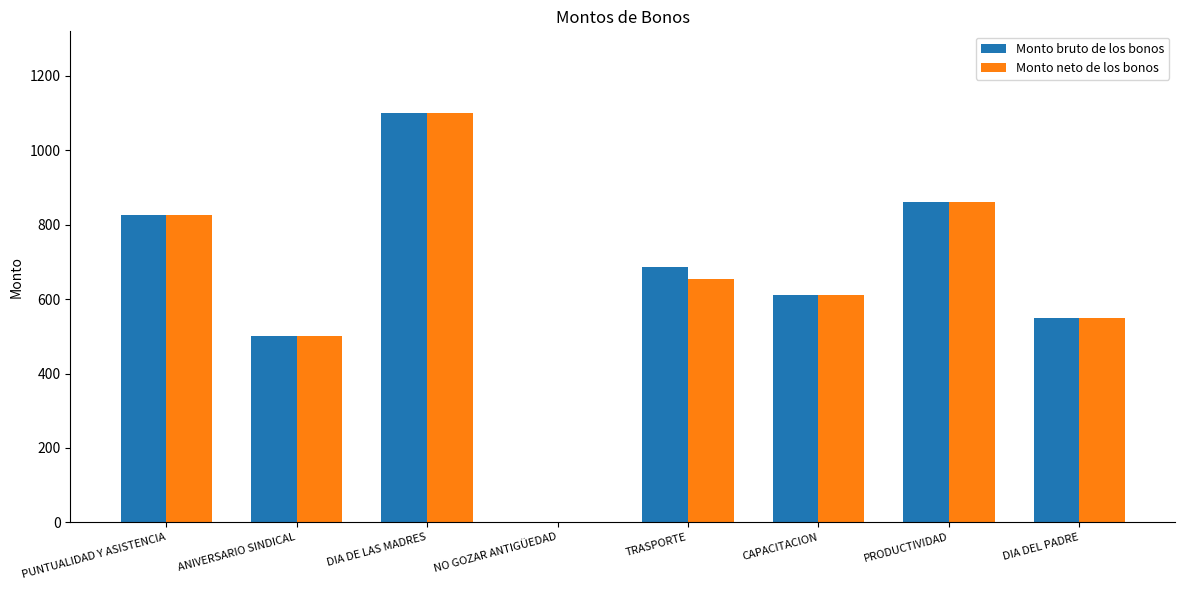

Which category has the highest value in the Monto bruto de los bonos series?

DIA DE LAS MADRES